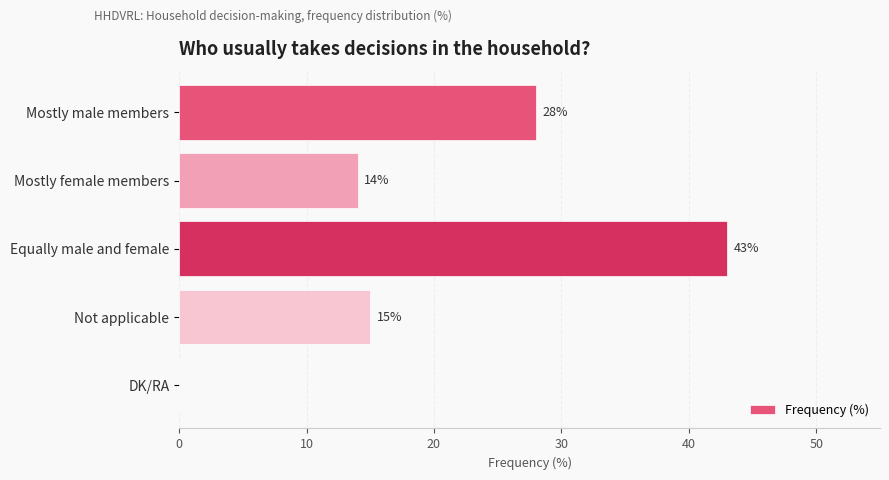

Reading bottom to top, what are all the values shown in this chart?

DK/RA=0	Not applicable=15	Equally male and female=43	Mostly female members=14	Mostly male members=28